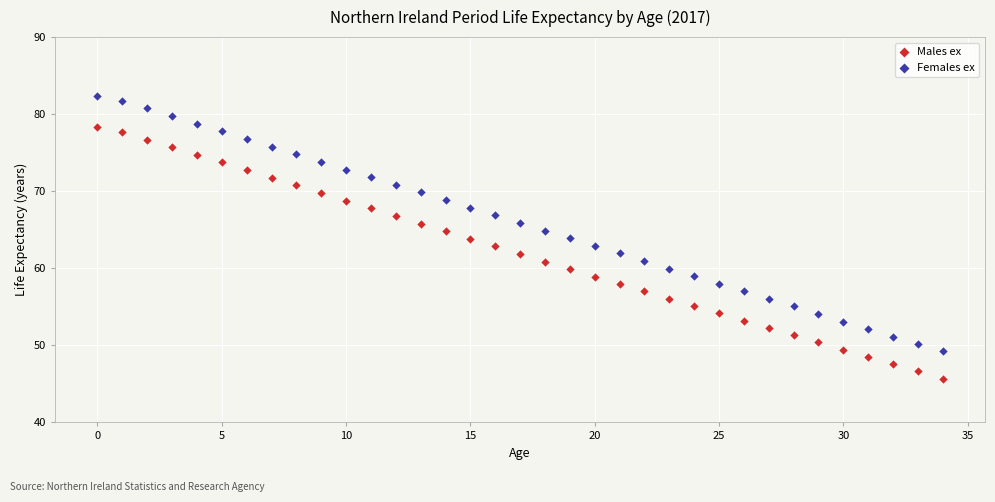

Which series has the largest Y range (max minus min)?

Females ex